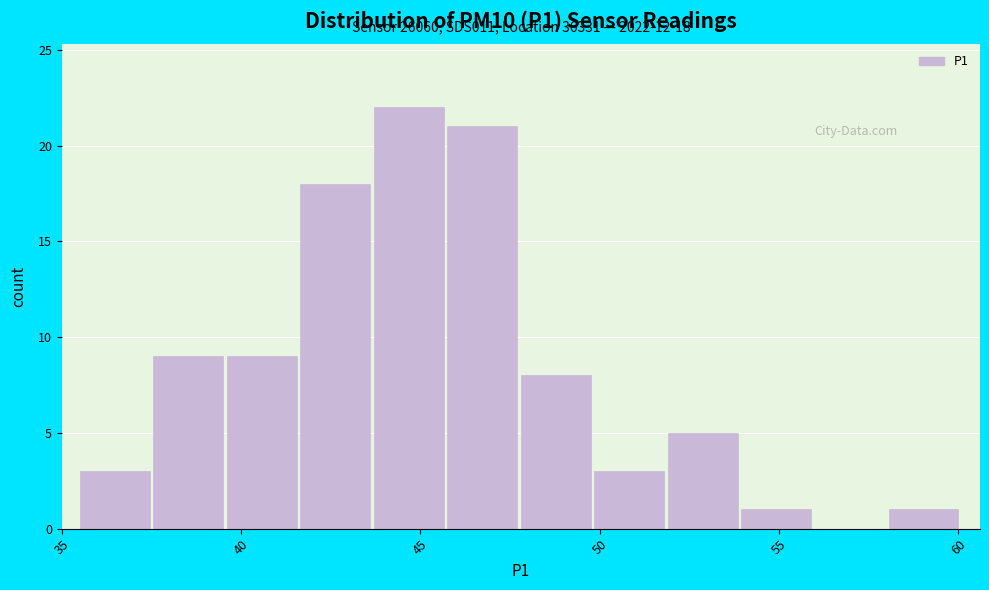

Which range on the x-axis has the tallest bar?

43.70 to 45.75